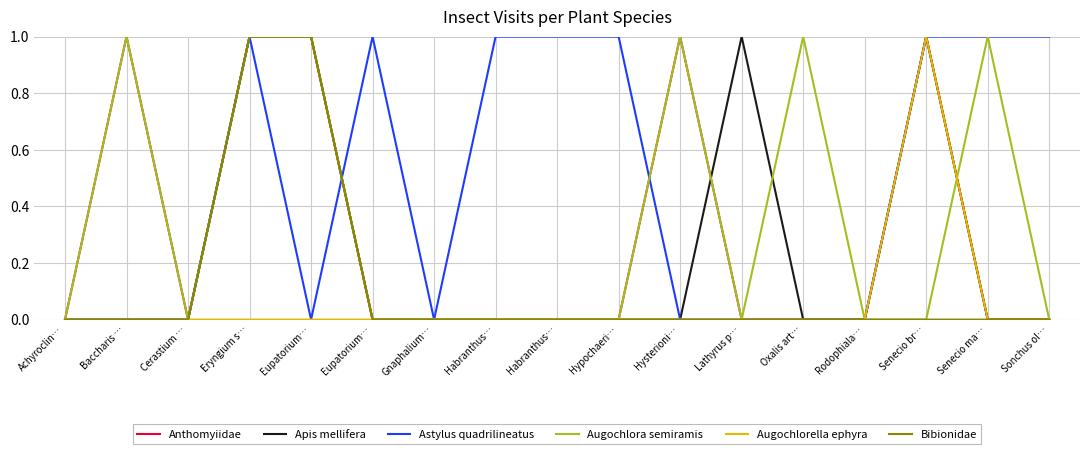

What value does the Anthomyiidae series have at Eryngium s…?

1